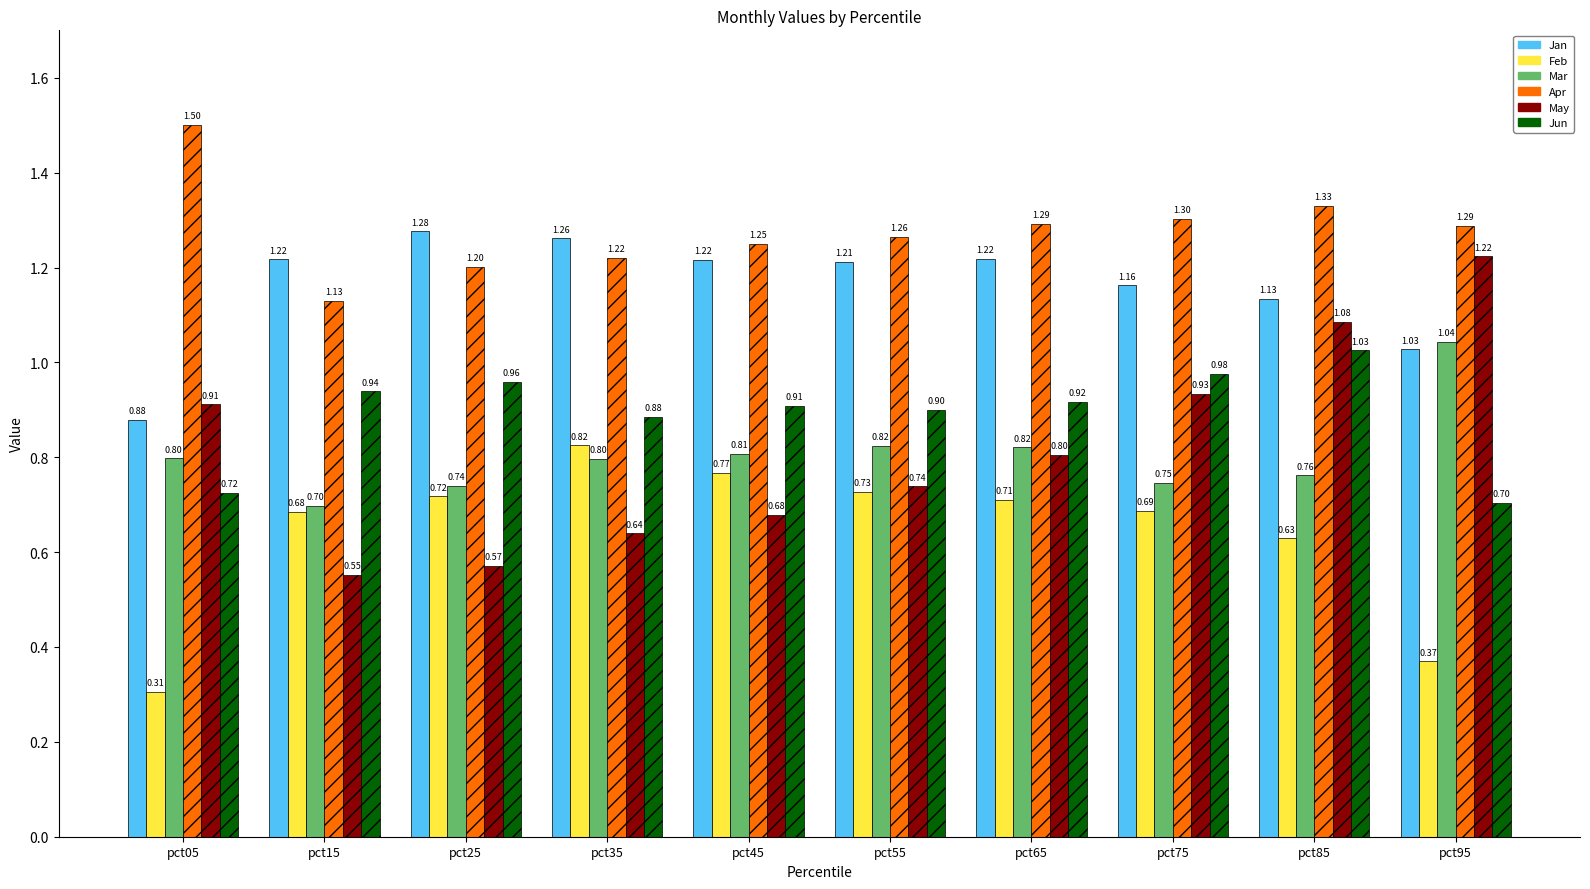

Which series changed the most between pct05 and pct45?

Feb